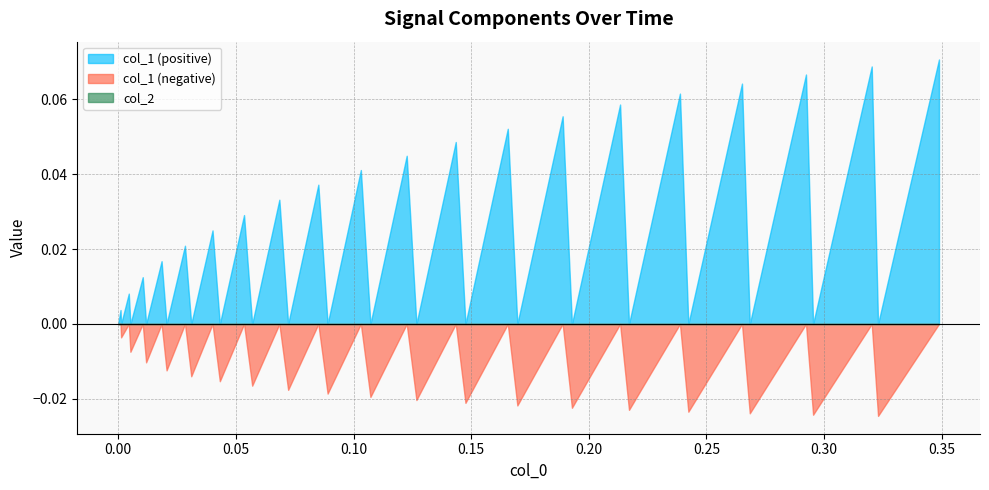

At how many categories does at least one series exceed 0?

20